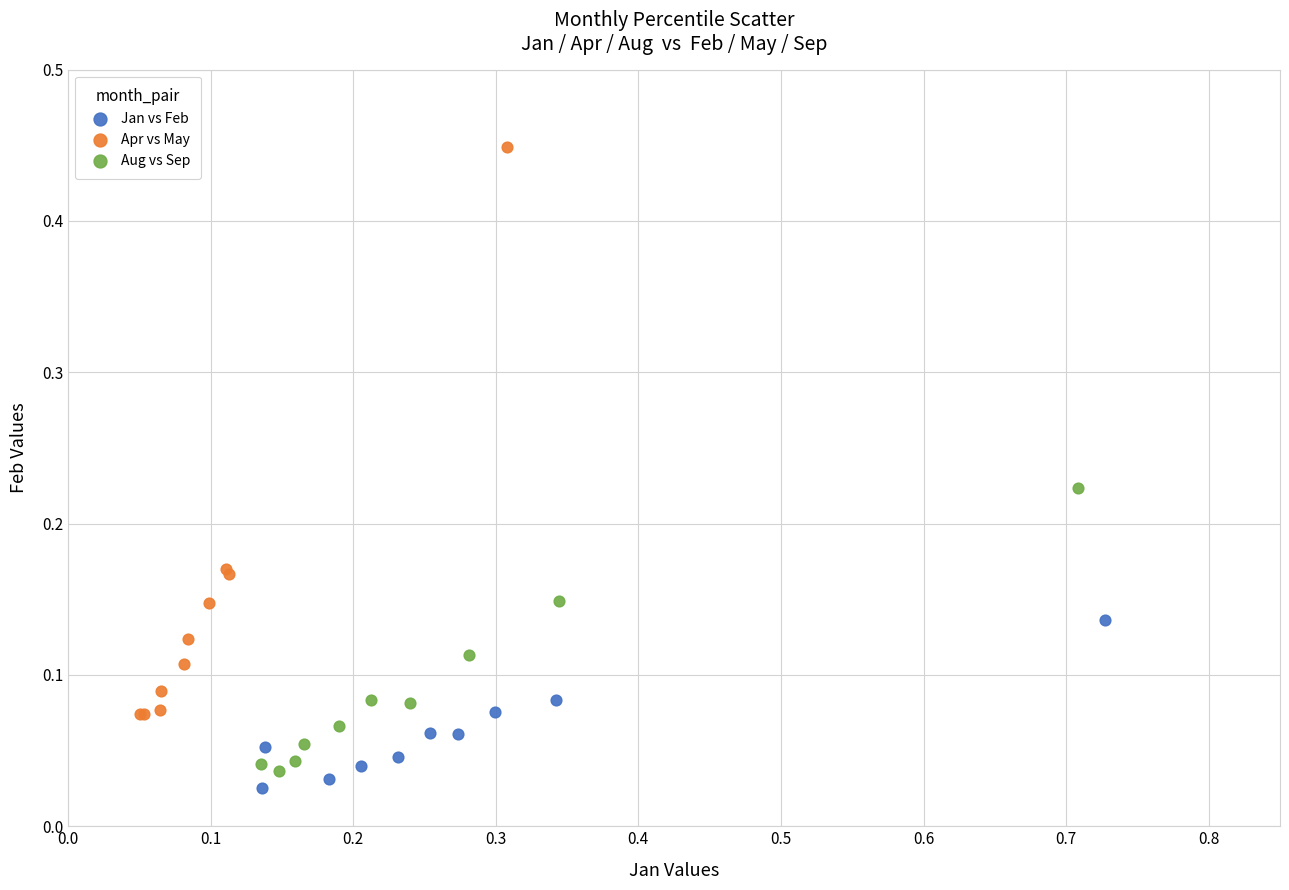

What are all the series names shown in the legend?

Jan vs Feb, Apr vs May, Aug vs Sep